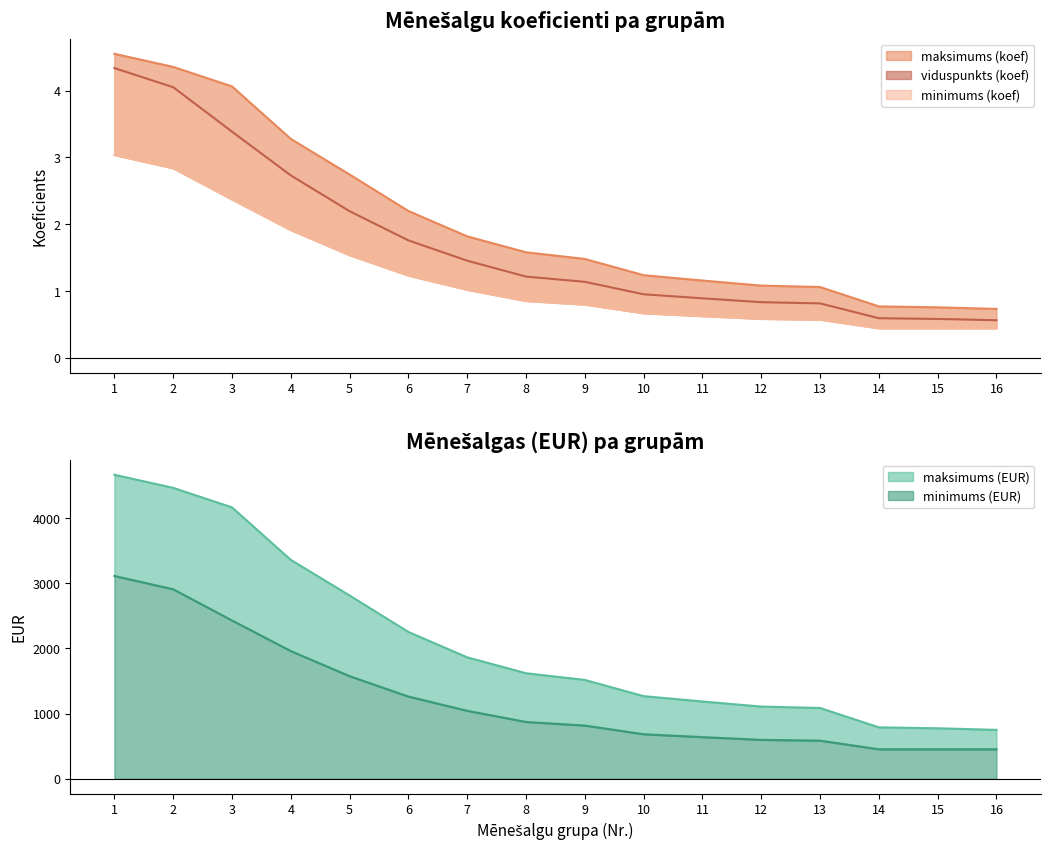

List the labels in order of value, smallest first.

16, 15, 14, 13, 12, 11, 10, 9, 8, 7, 6, 5, 4, 3, 2, 1